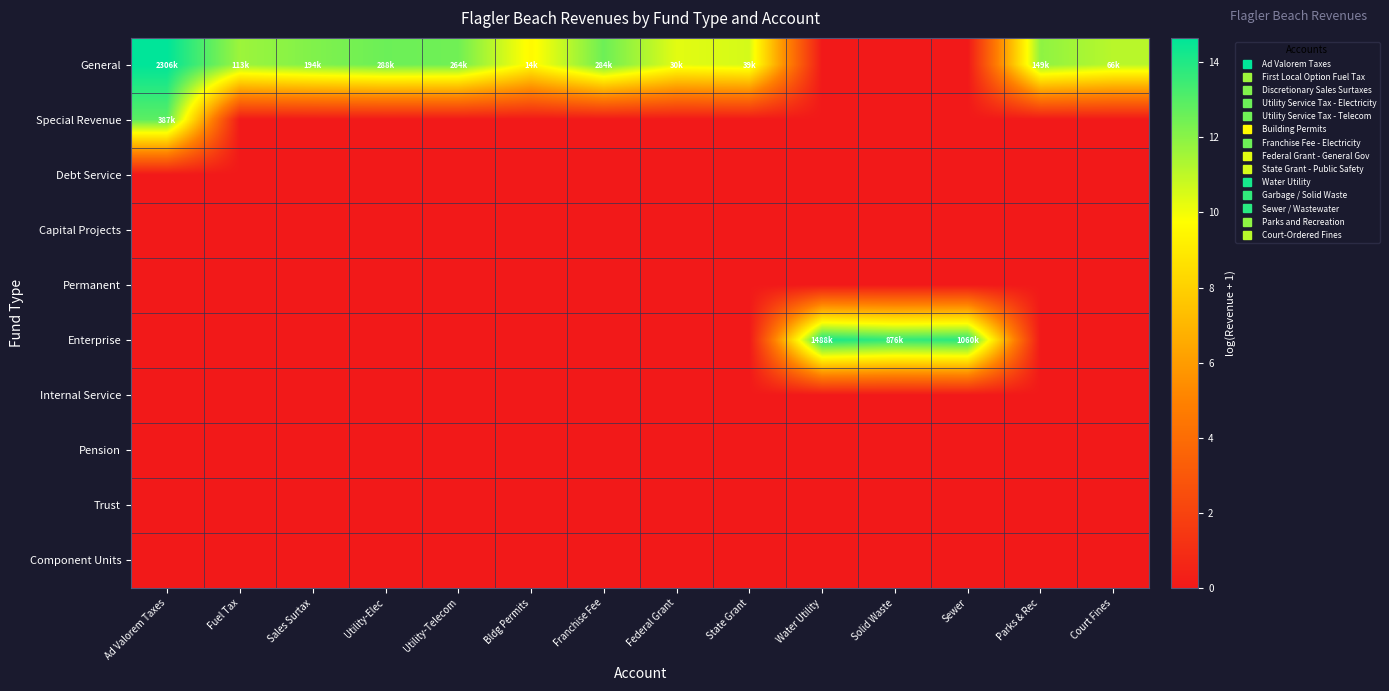

Reading left to right, transcribe all the data shown in this chart.

General: Ad Valorem Taxes=14.7	Fuel Tax=11.6	Sales Surtax=12.2	Utility-Elec=12.6	Utility-Telecom=12.5	Bldg Permits=9.5	Franchise Fee=12.6	Federal Grant=10.3	State Grant=10.6	Water Utility=0.0	Solid Waste=0.0	Sewer=0.0	Parks & Rec=11.9	Court Fines=11.1
Special Revenue: Ad Valorem Taxes=12.9	Fuel Tax=0.0	Sales Surtax=0.0	Utility-Elec=0.0	Utility-Telecom=0.0	Bldg Permits=0.0	Franchise Fee=0.0	Federal Grant=0.0	State Grant=0.0	Water Utility=0.0	Solid Waste=0.0	Sewer=0.0	Parks & Rec=0.0	Court Fines=0.0
Debt Service: Ad Valorem Taxes=0.0	Fuel Tax=0.0	Sales Surtax=0.0	Utility-Elec=0.0	Utility-Telecom=0.0	Bldg Permits=0.0	Franchise Fee=0.0	Federal Grant=0.0	State Grant=0.0	Water Utility=0.0	Solid Waste=0.0	Sewer=0.0	Parks & Rec=0.0	Court Fines=0.0
Capital Projects: Ad Valorem Taxes=0.0	Fuel Tax=0.0	Sales Surtax=0.0	Utility-Elec=0.0	Utility-Telecom=0.0	Bldg Permits=0.0	Franchise Fee=0.0	Federal Grant=0.0	State Grant=0.0	Water Utility=0.0	Solid Waste=0.0	Sewer=0.0	Parks & Rec=0.0	Court Fines=0.0
Permanent: Ad Valorem Taxes=0.0	Fuel Tax=0.0	Sales Surtax=0.0	Utility-Elec=0.0	Utility-Telecom=0.0	Bldg Permits=0.0	Franchise Fee=0.0	Federal Grant=0.0	State Grant=0.0	Water Utility=0.0	Solid Waste=0.0	Sewer=0.0	Parks & Rec=0.0	Court Fines=0.0
Enterprise: Ad Valorem Taxes=0.0	Fuel Tax=0.0	Sales Surtax=0.0	Utility-Elec=0.0	Utility-Telecom=0.0	Bldg Permits=0.0	Franchise Fee=0.0	Federal Grant=0.0	State Grant=0.0	Water Utility=14.2	Solid Waste=13.7	Sewer=13.9	Parks & Rec=0.0	Court Fines=0.0
Internal Service: Ad Valorem Taxes=0.0	Fuel Tax=0.0	Sales Surtax=0.0	Utility-Elec=0.0	Utility-Telecom=0.0	Bldg Permits=0.0	Franchise Fee=0.0	Federal Grant=0.0	State Grant=0.0	Water Utility=0.0	Solid Waste=0.0	Sewer=0.0	Parks & Rec=0.0	Court Fines=0.0
Pension: Ad Valorem Taxes=0.0	Fuel Tax=0.0	Sales Surtax=0.0	Utility-Elec=0.0	Utility-Telecom=0.0	Bldg Permits=0.0	Franchise Fee=0.0	Federal Grant=0.0	State Grant=0.0	Water Utility=0.0	Solid Waste=0.0	Sewer=0.0	Parks & Rec=0.0	Court Fines=0.0
Trust: Ad Valorem Taxes=0.0	Fuel Tax=0.0	Sales Surtax=0.0	Utility-Elec=0.0	Utility-Telecom=0.0	Bldg Permits=0.0	Franchise Fee=0.0	Federal Grant=0.0	State Grant=0.0	Water Utility=0.0	Solid Waste=0.0	Sewer=0.0	Parks & Rec=0.0	Court Fines=0.0
Component Units: Ad Valorem Taxes=0.0	Fuel Tax=0.0	Sales Surtax=0.0	Utility-Elec=0.0	Utility-Telecom=0.0	Bldg Permits=0.0	Franchise Fee=0.0	Federal Grant=0.0	State Grant=0.0	Water Utility=0.0	Solid Waste=0.0	Sewer=0.0	Parks & Rec=0.0	Court Fines=0.0